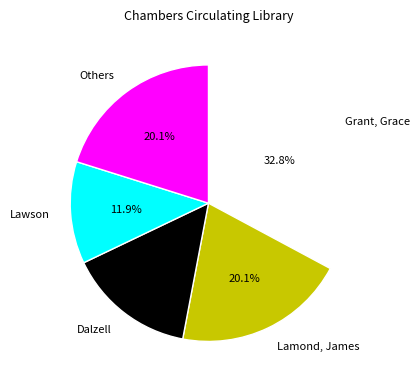

What percentage do Dalzell and Lamond, James together represent?

35.1%